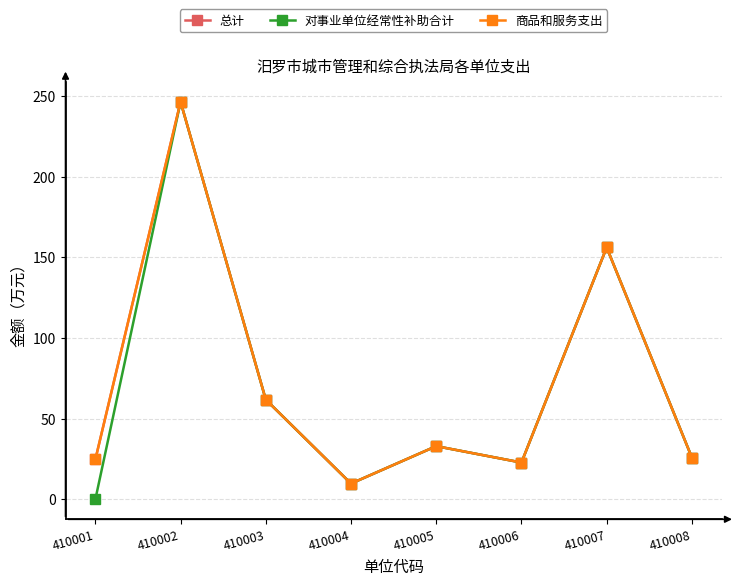

Is this an area chart (filled region under the line)?

No